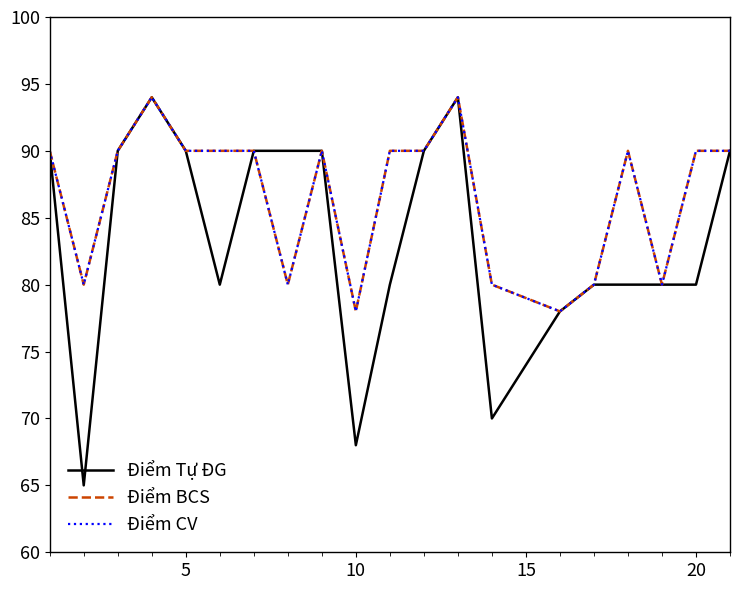

Reading left to right, list all the values displayed in this chart.

Điểm Tự ĐG: 90	65	90	94	90	80	90	90	90	68	80	90	94	70	78	80	80	80	80	90
Điểm BCS: 90	80	90	94	90	90	90	80	90	78	90	90	94	80	78	80	90	80	90	90
Điểm CV: 90	80	90	94	90	90	90	80	90	78	90	90	94	80	78	80	90	80	90	90